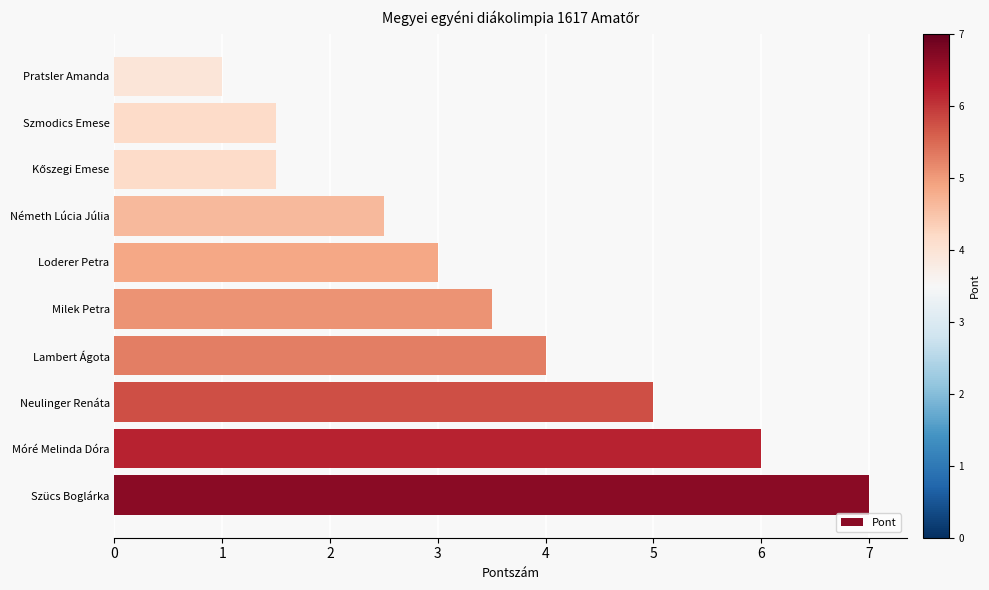

What is the difference between the maximum and minimum values?

6.0